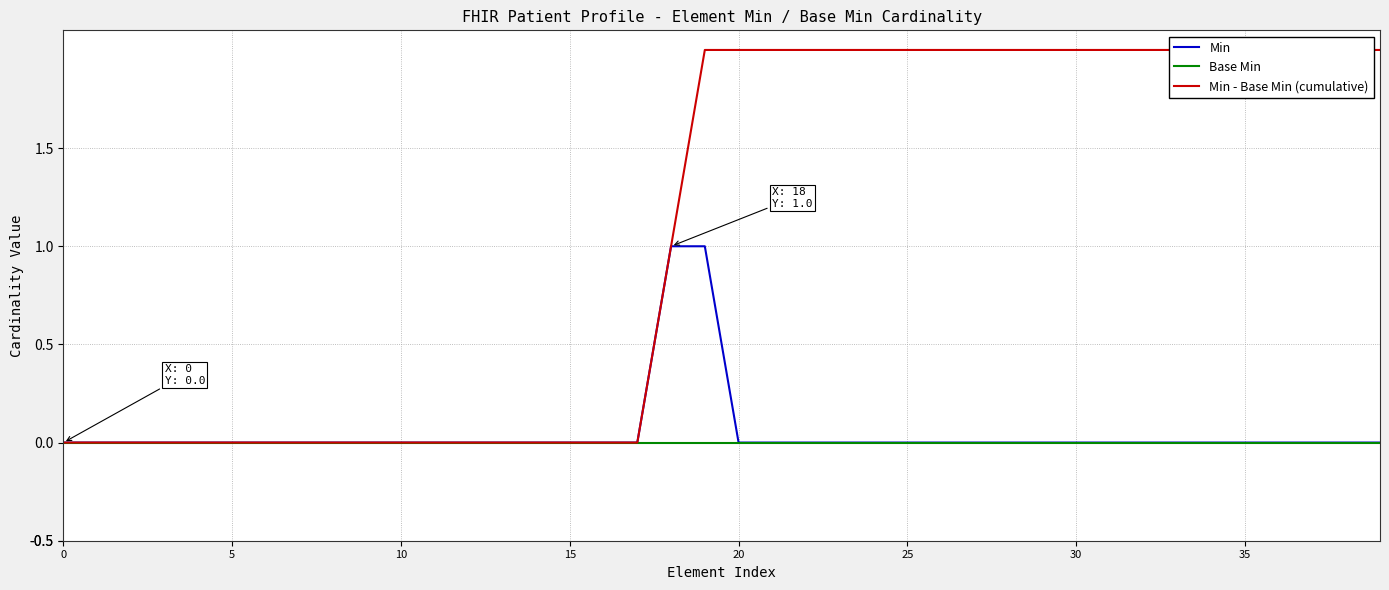

The Min series shows 0 at 34. True or false?

True